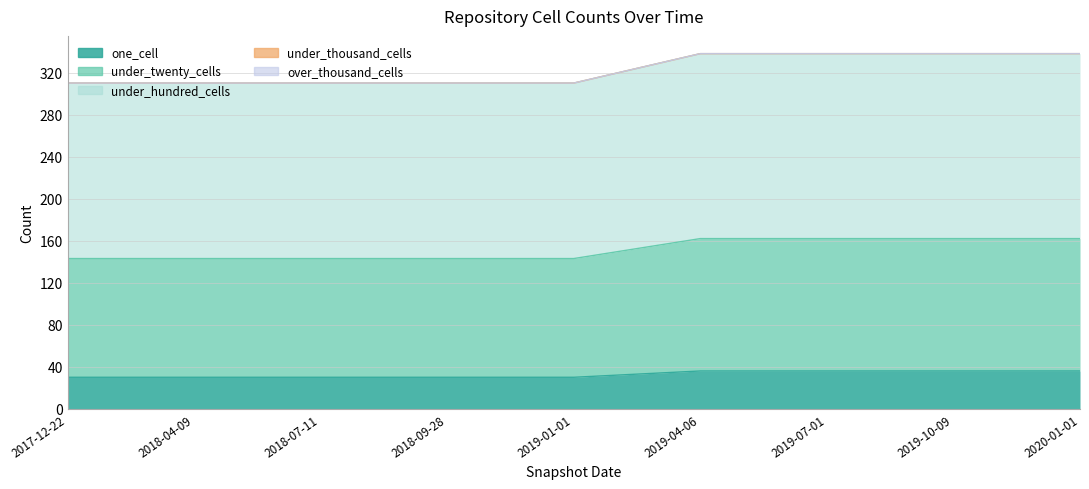

True or false: one_cell and under_twenty_cells intersect in this chart.

False